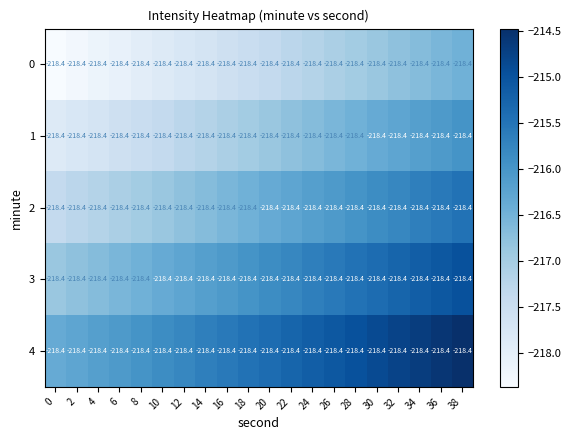

List the labels in order of 1 value, largest first.

38, 36, 34, 32, 30, 28, 26, 24, 22, 20, 18, 16, 14, 12, 10, 8, 6, 4, 2, 0